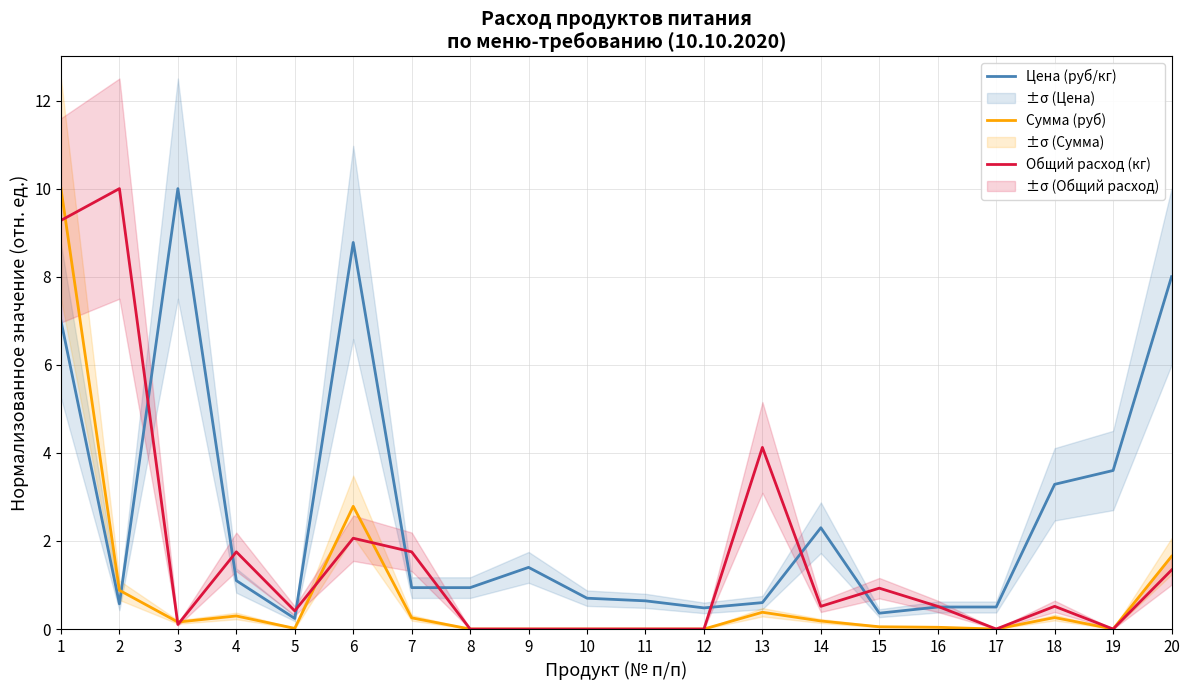

Does the chart display data point markers on the line(s)?

No